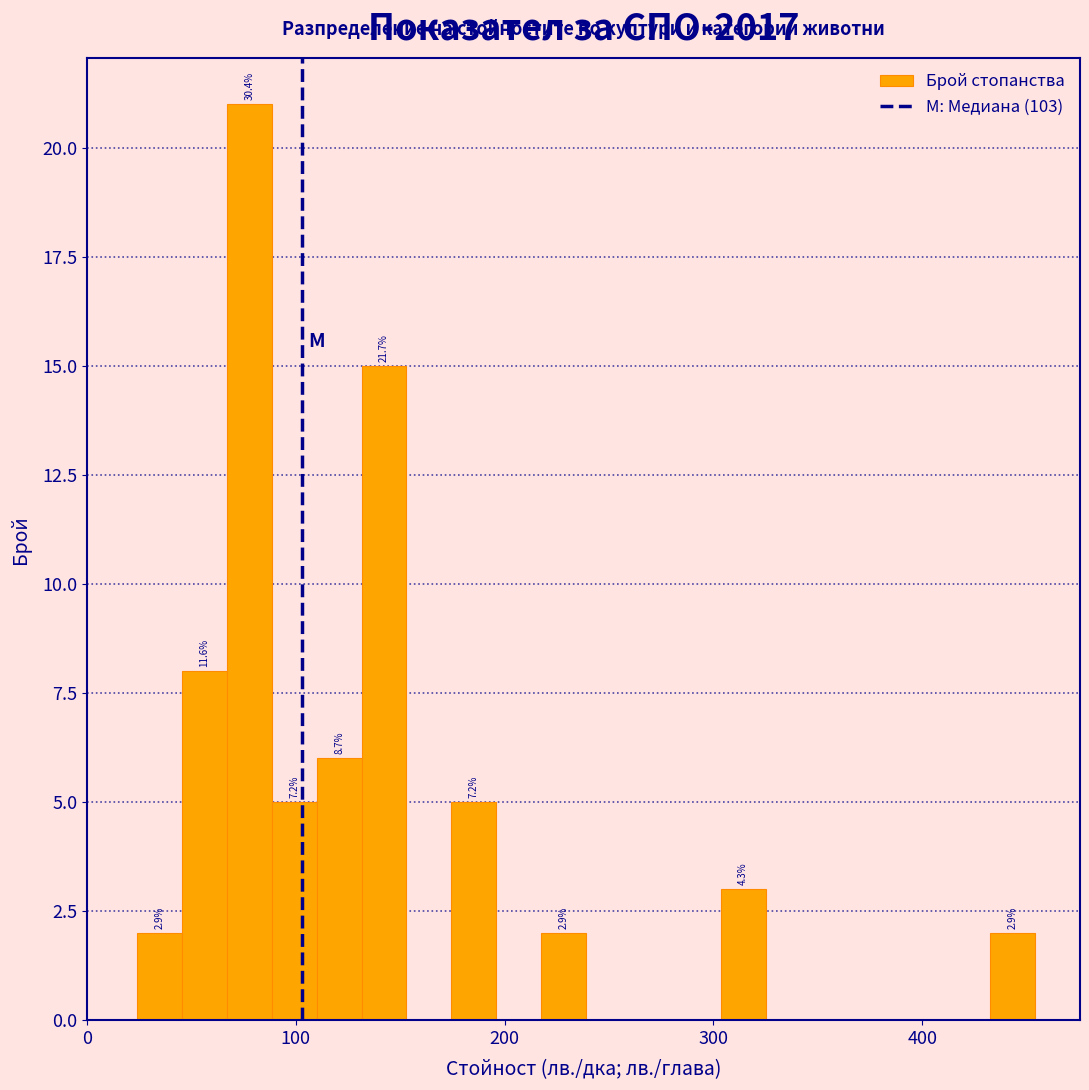

Around what value on the x-axis is the tallest bar? Give the approximate position of its centre, as read against the axis.

80